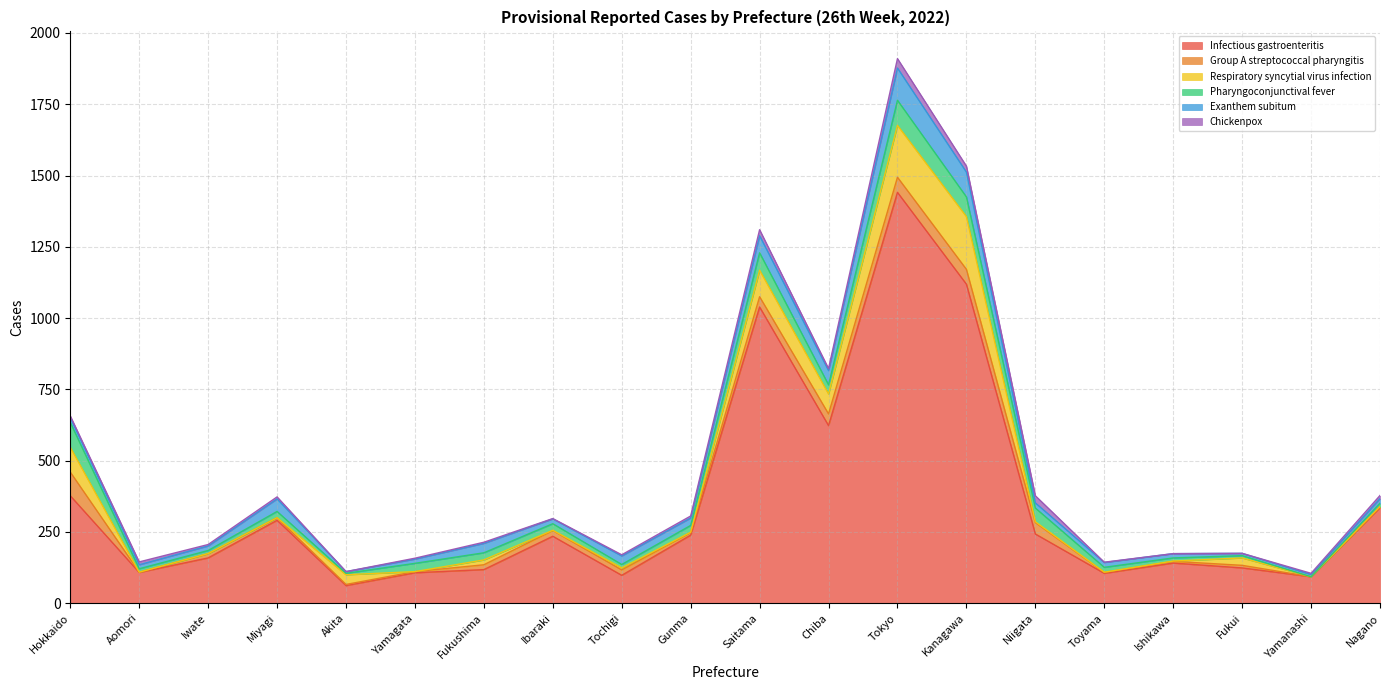

Rank the series by their maximum value, from lowest to highest.

Chickenpox, Group A streptococcal pharyngitis, Pharyngoconjunctival fever, Exanthem subitum, Respiratory syncytial virus infection, Infectious gastroenteritis